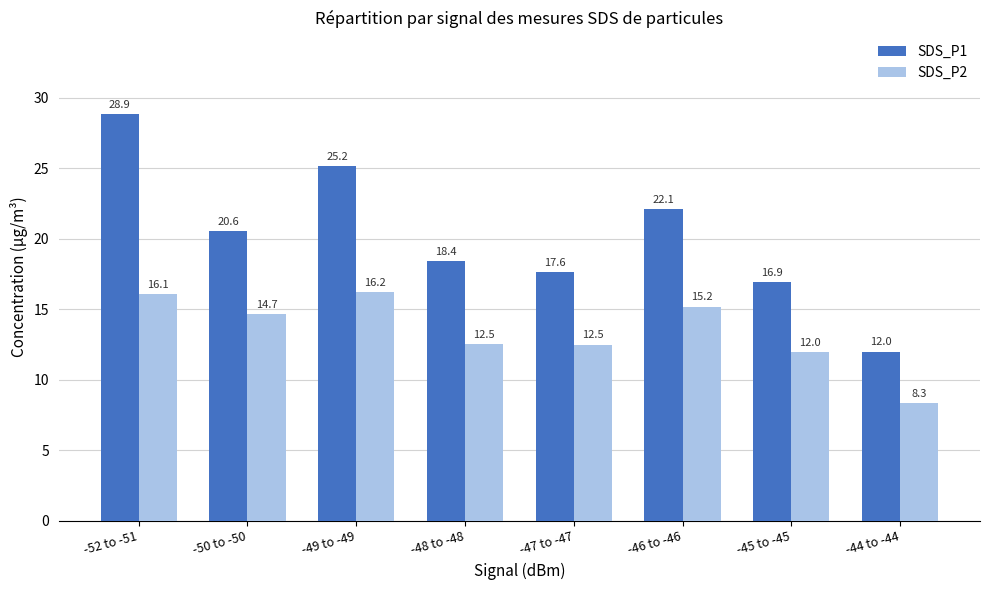

Which series has the largest total across all categories?

SDS_P1